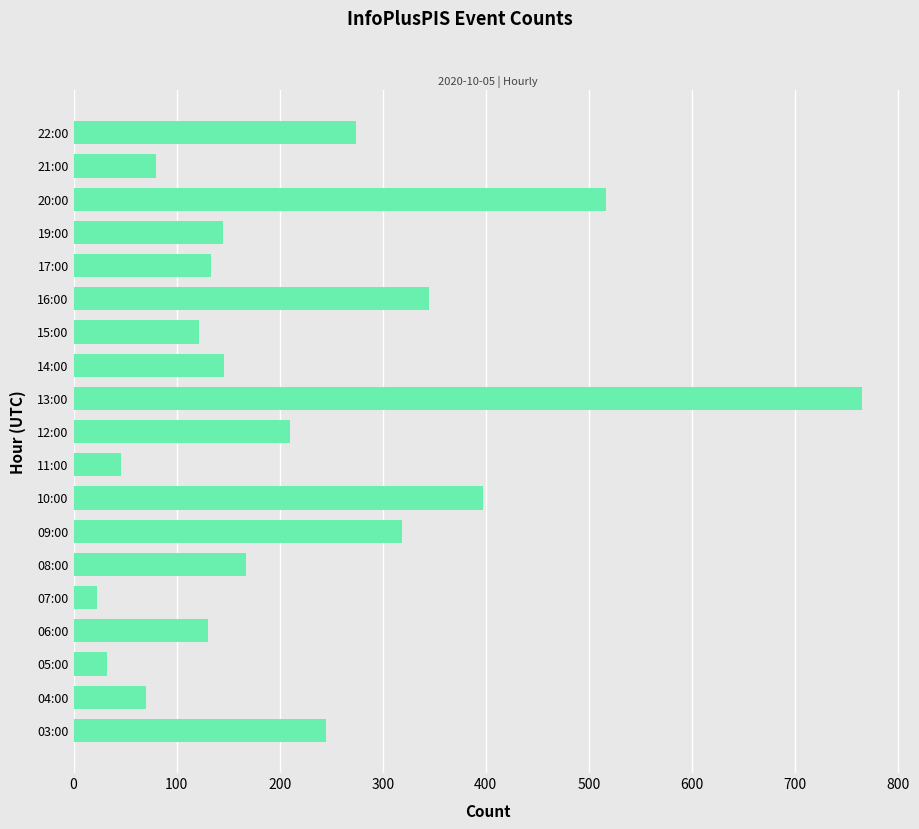

How many distinct data groups are displayed?

1